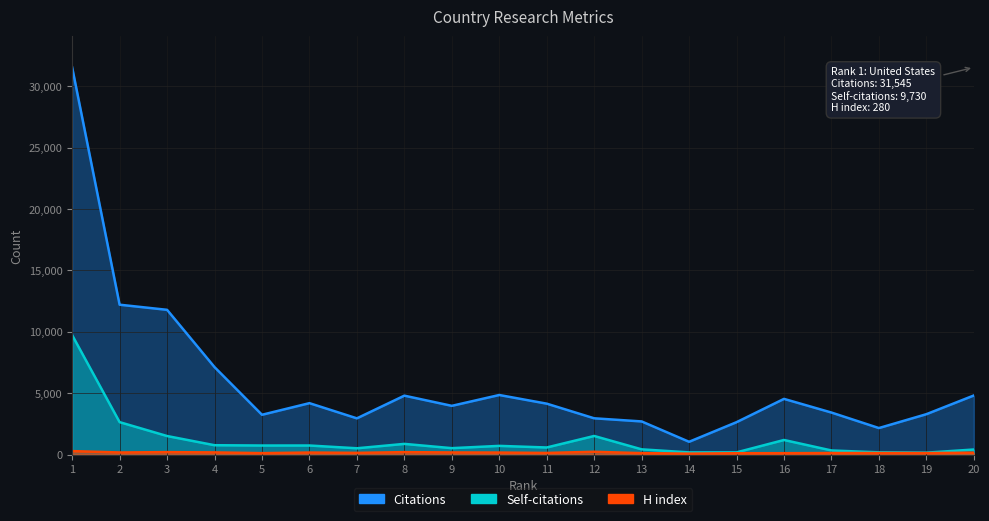

True or false: Citations and Self-citations cross at least once.

False